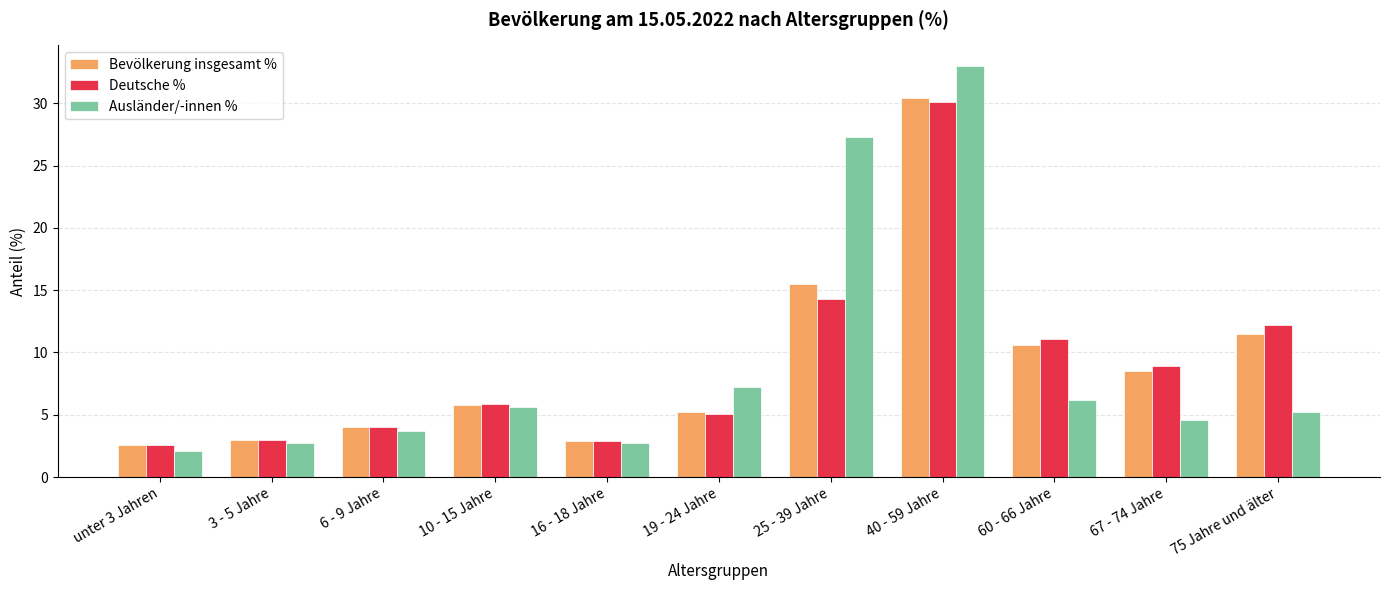

The Deutsche % series shows 5.1 at 19 - 24 Jahre. True or false?

True